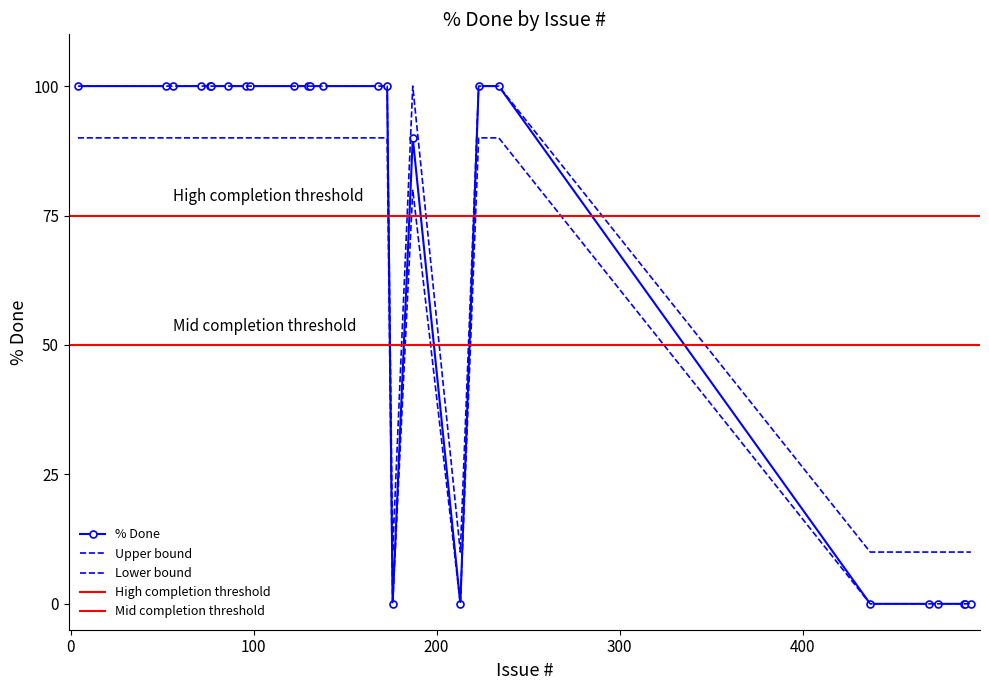

What is the sum of the values at 187 and 86?

190